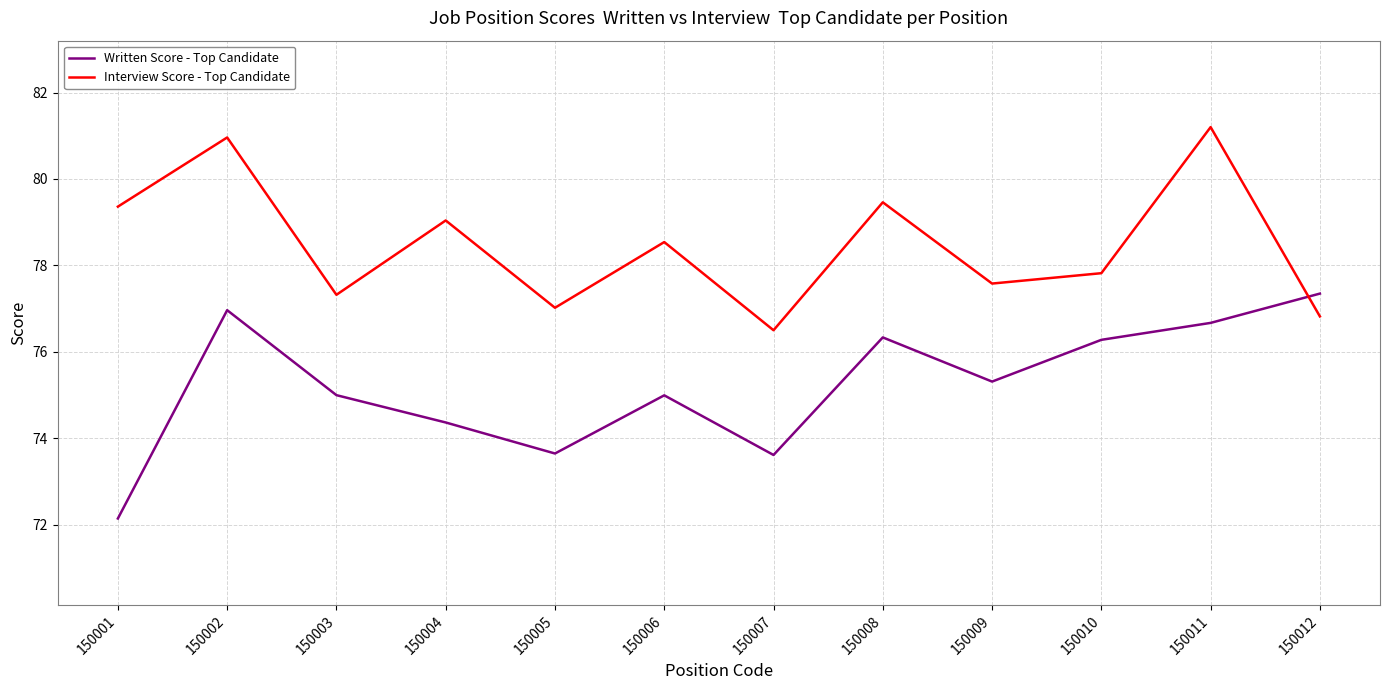

Between which two adjacent categories do Written Score - Top Candidate and Interview Score - Top Candidate first intersect?

150011 and 150012